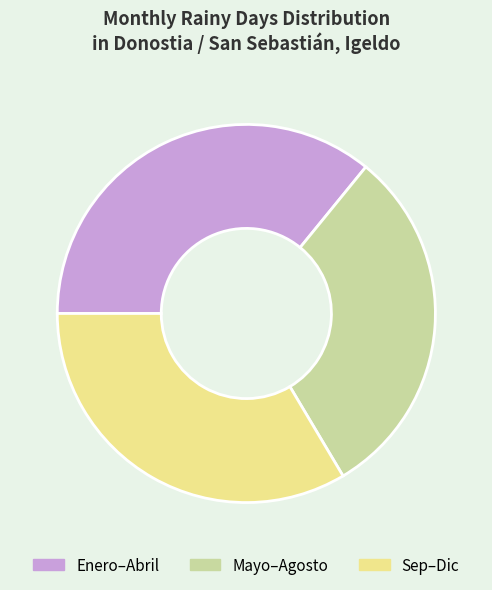

Is there a majority slice in this chart?

No